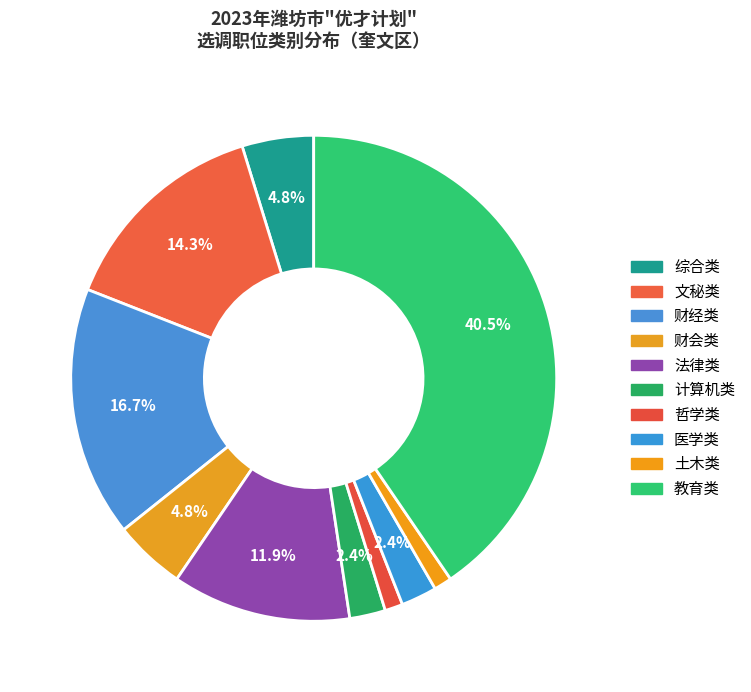

How many segments does this pie chart have?

10